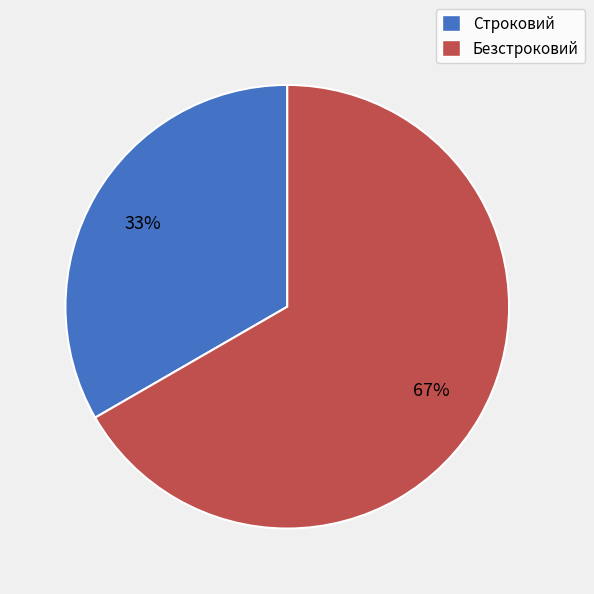

To the nearest percent, what portion does Безстроковий represent?

67%